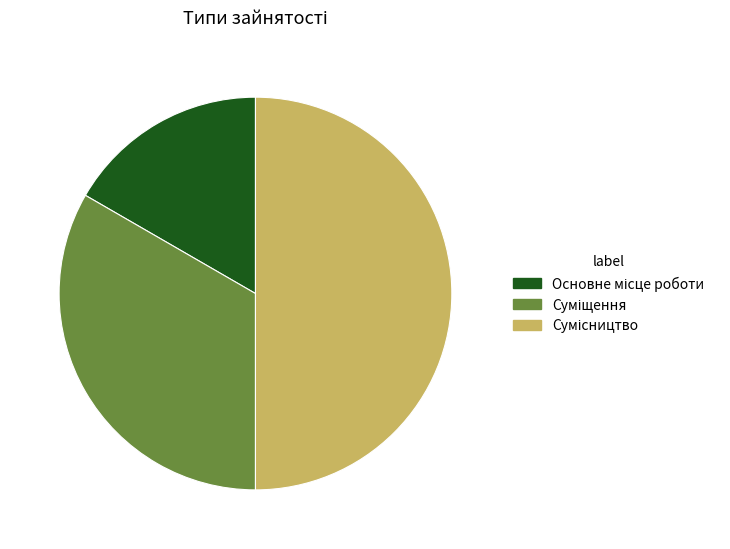

What percentage do Сумісництво and Суміщення together represent?

83.3%